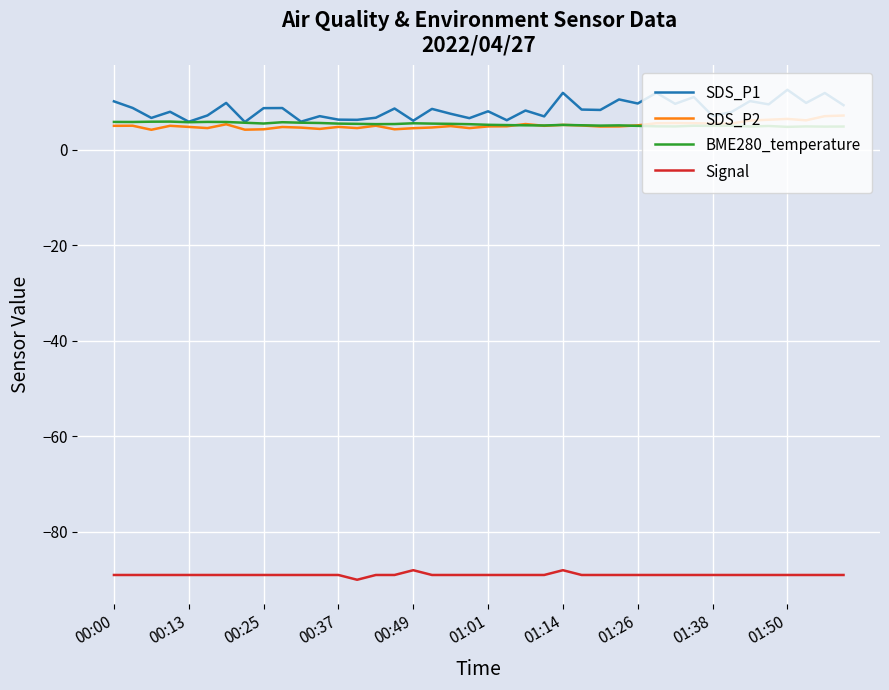

Which series has the widest spread of values?

SDS_P1